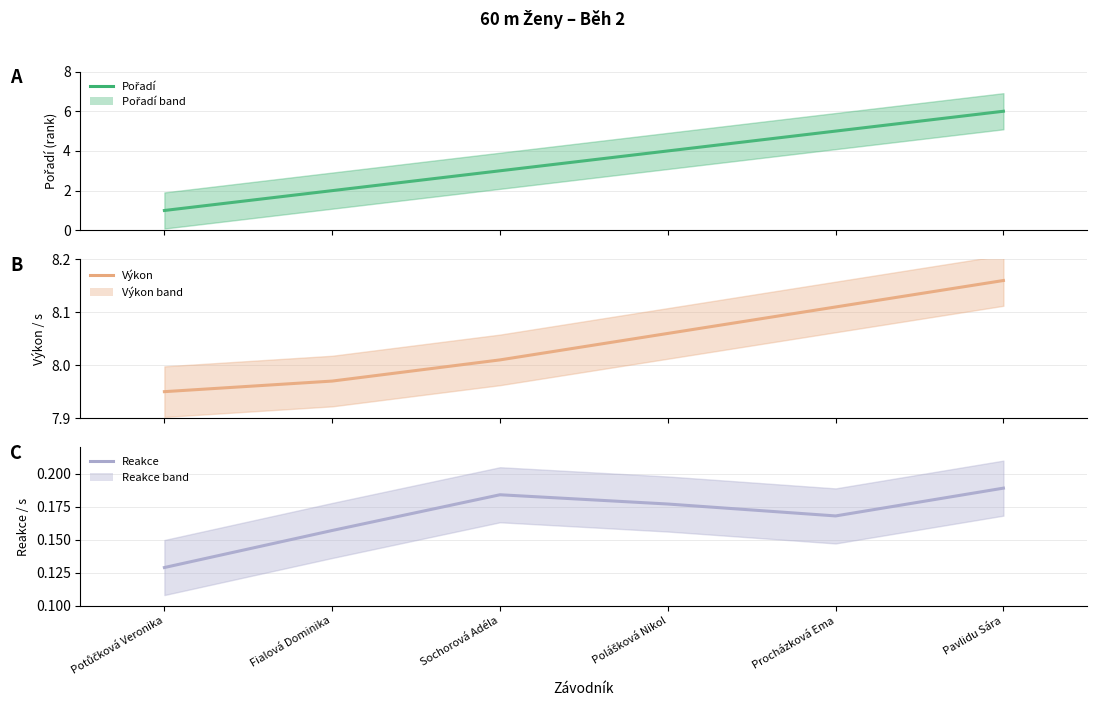

What position from the left is Pavlidu Sára?

6